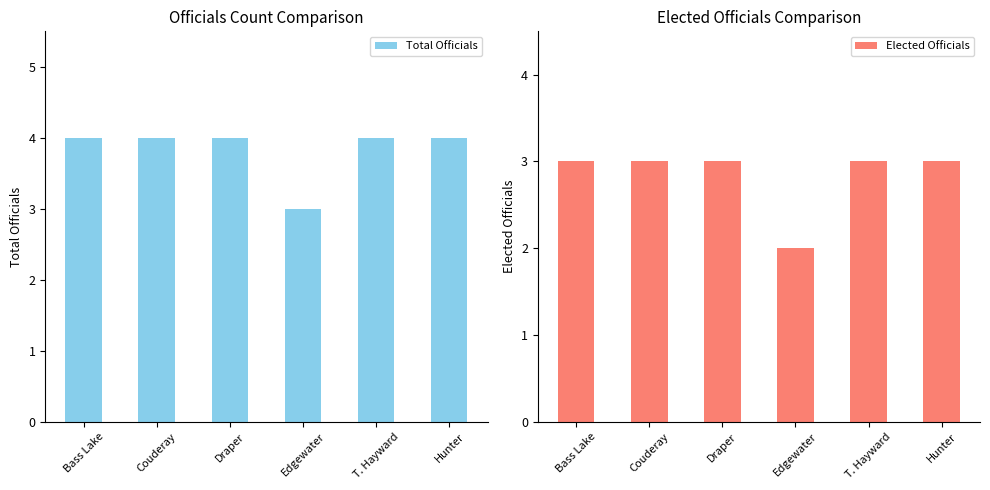

Rank the series by their maximum value, from highest to lowest.

Total Officials, Elected Officials